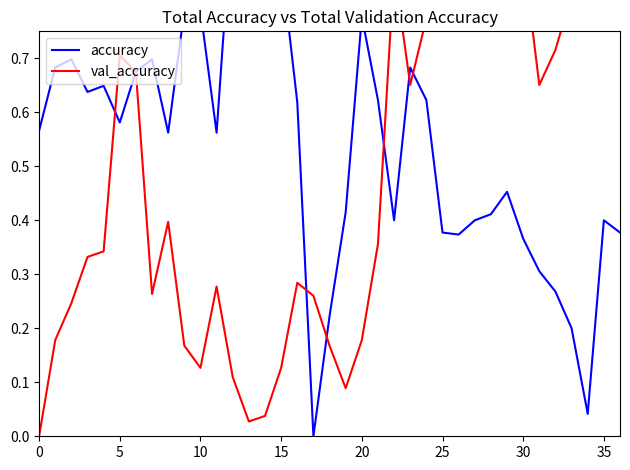

Which series changed the most between 12 and 17?

accuracy